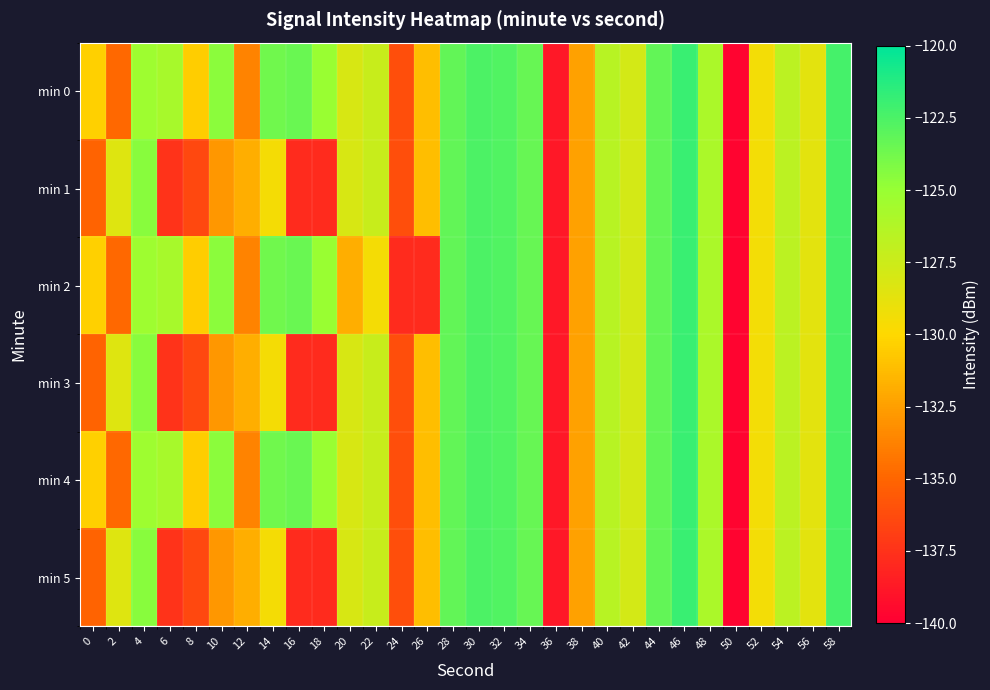

At 44, list the series in order from largest to smallest.

min 0, min 1, min 2, min 3, min 4, min 5